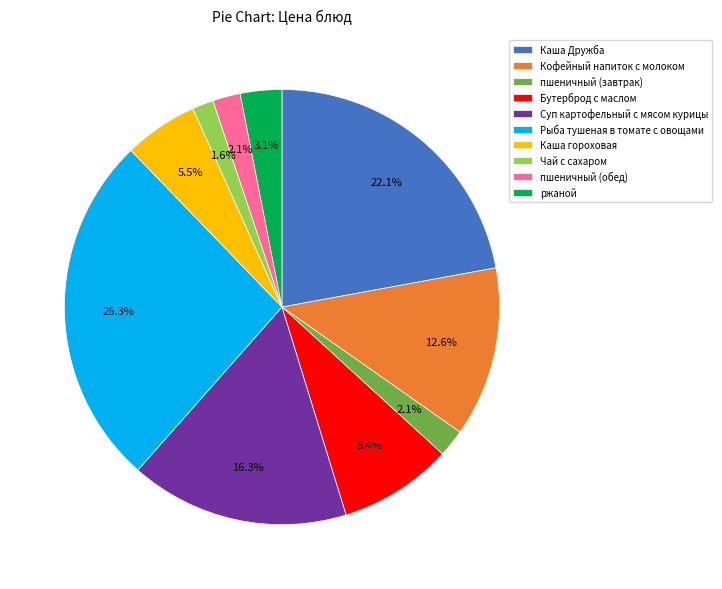

The Рыба тушеная в томате с овощами slice represents 40% of the pie. True or false?

False